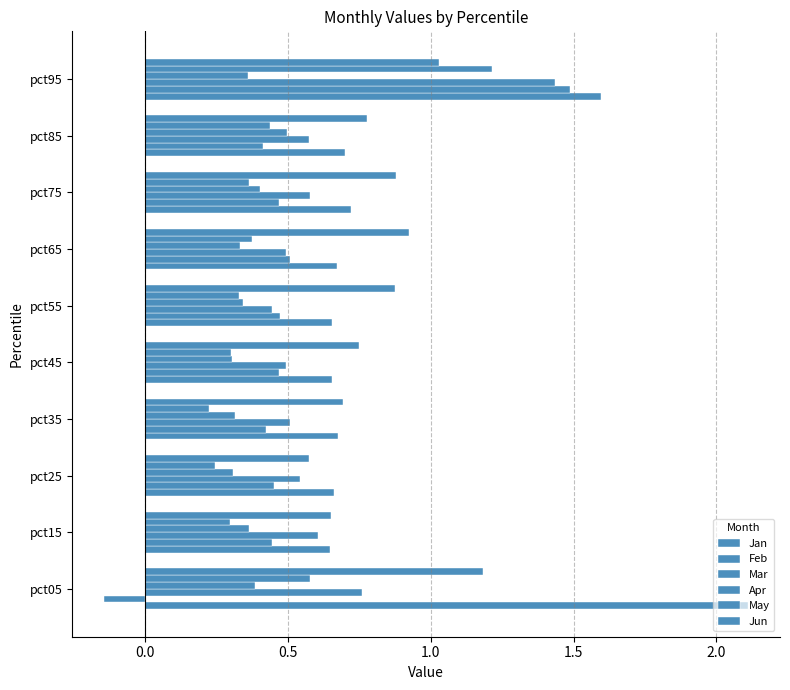

Which series has the largest range (max minus min)?

Feb